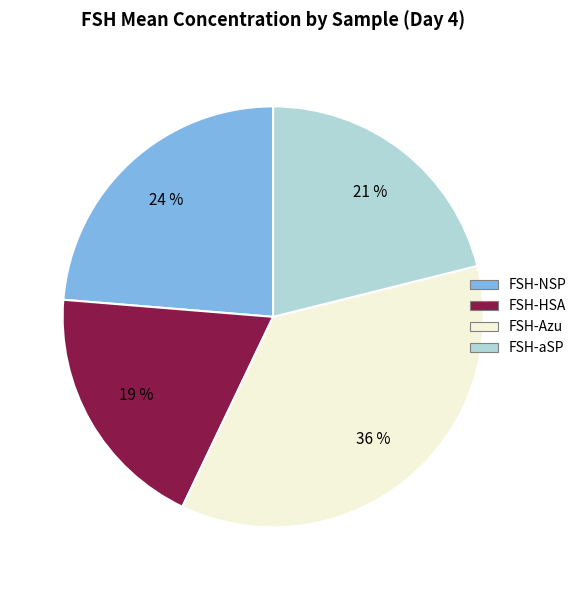

Is it true that FSH-Azu is 50% of the pie?

False